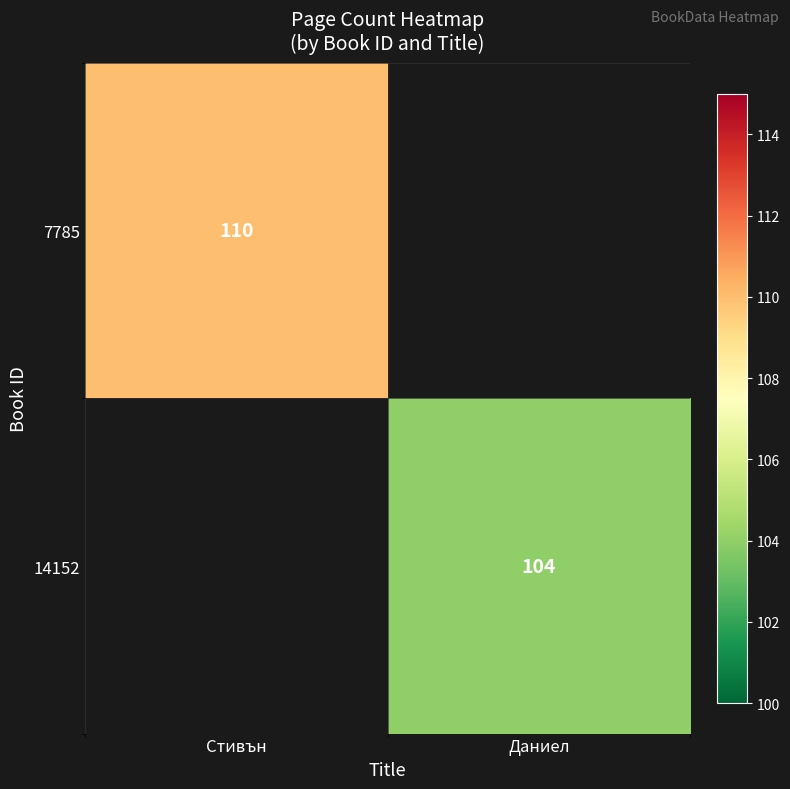

True or false: 7785 has a value of 110 at Стивън.

True